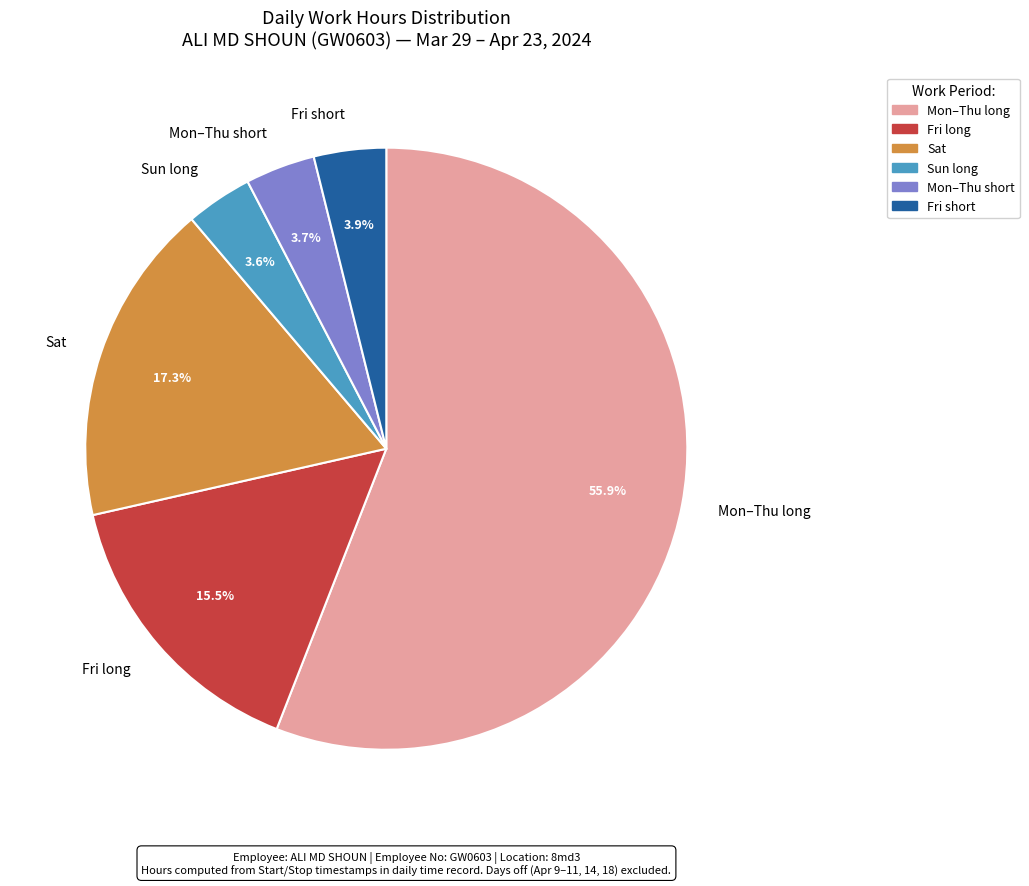

Which has a higher value, Mon–Thu long or Fri long?

Mon–Thu long